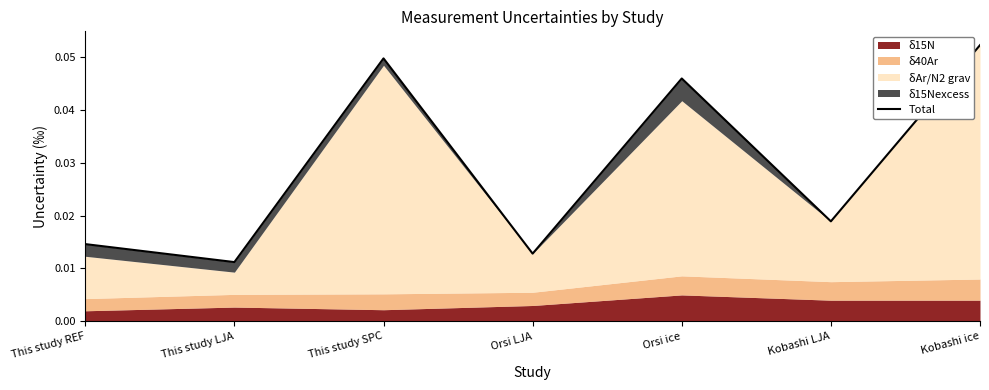

At which category does the data reach its first local valley?

This study LJA